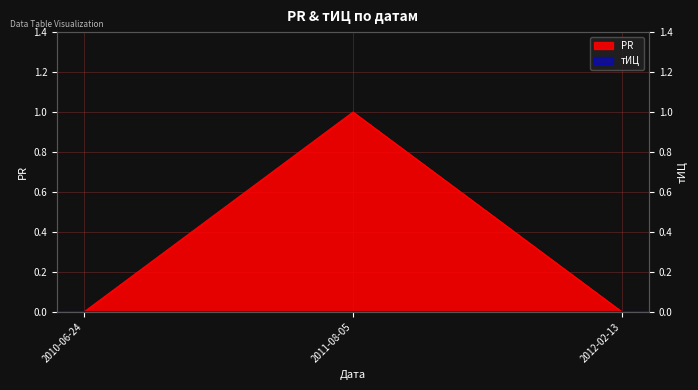

Reading right to left, list all the values displayed in this chart.

0	1	0